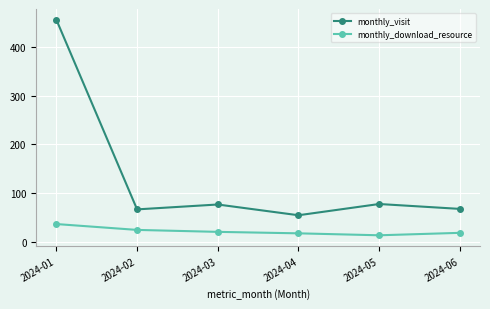

What is the minimum value for monthly_download_resource?

14